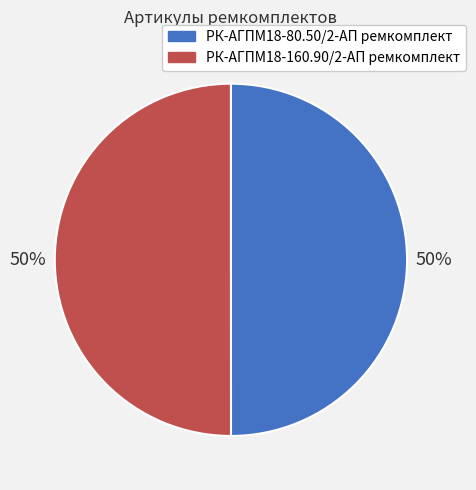

What is the ratio of the value at РК-АГПМ18-160.90/2-АП ремкомплект to the value at РК-АГПМ18-80.50/2-АП ремкомплект?

1.0